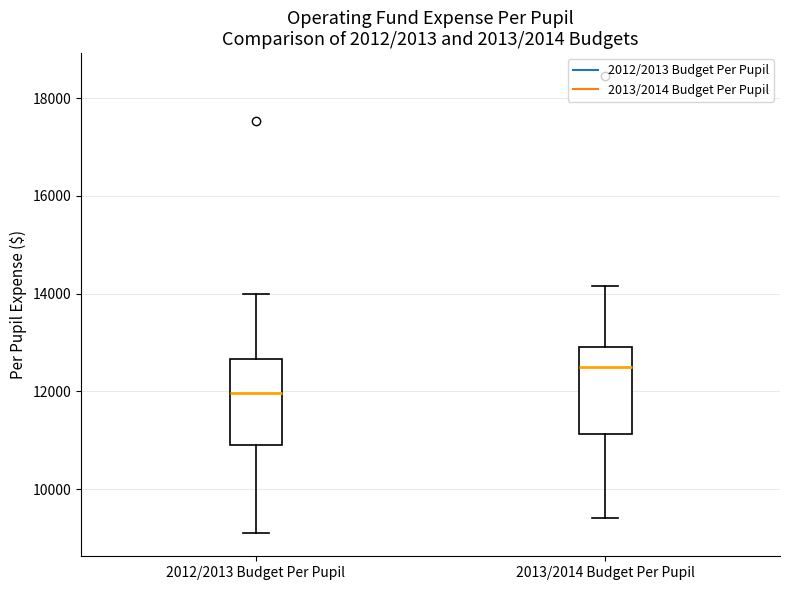

Reading left to right, transcribe this box plot: for each box, give where its median line is, the range the box spans, and where its two whiskers end, as read against the y-axis. The values are not printed on the chart, so give them approximately, as read against the axis.

2012/2013 Budget Per Pupil: median 12000, box 10800 to 12600, whiskers 9000 to 14000
2013/2014 Budget Per Pupil: median 12400, box 11200 to 13000, whiskers 9400 to 14200